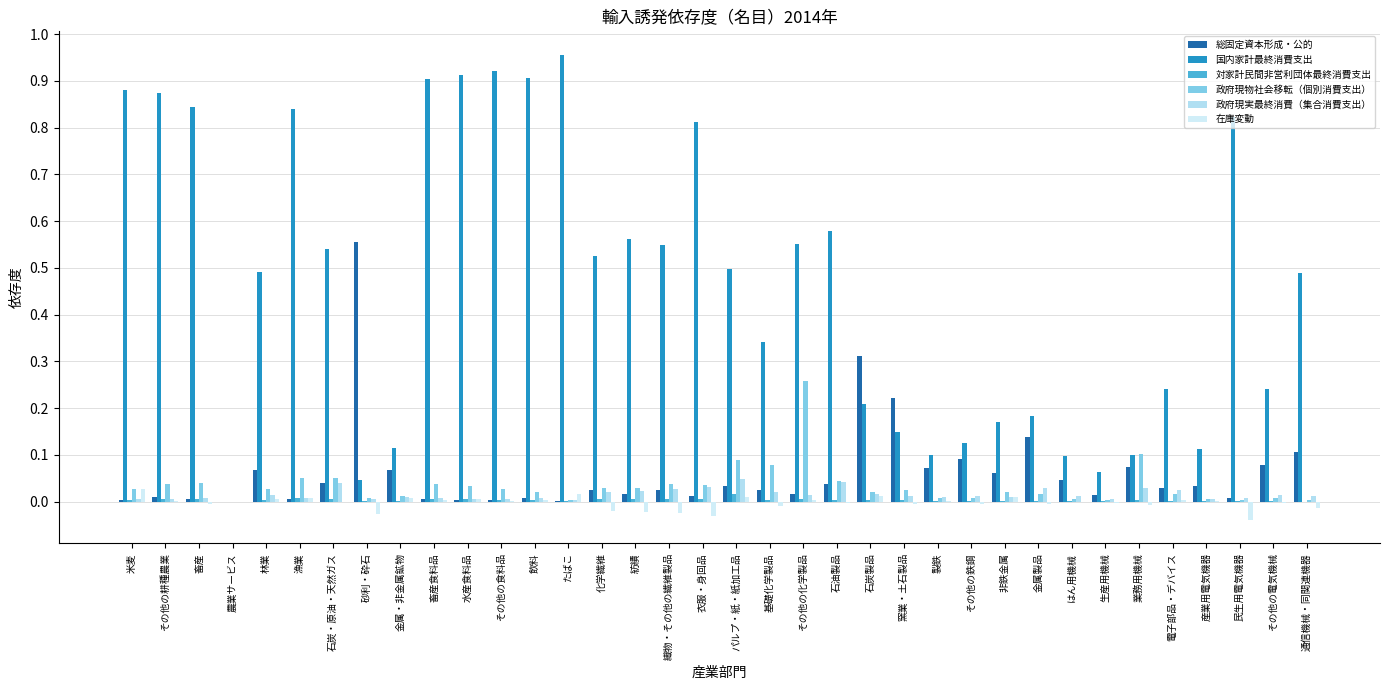

Reading left to right, list all the values displayed in this chart.

総固定資本形成・公的: 0.0	0.0	0.0	0.0	0.1	0.0	0.0	0.6	0.1	0.0	0.0	0.0	0.0	0.0	0.0	0.0	0.0	0.0	0.0	0.0	0.0	0.0	0.3	0.2	0.1	0.1	0.1	0.1	0.0	0.0	0.1	0.0	0.0	0.0	0.1	0.1
国内家計最終消費支出: 0.9	0.9	0.8	0.0	0.5	0.8	0.5	0.0	0.1	0.9	0.9	0.9	0.9	1.0	0.5	0.6	0.5	0.8	0.5	0.3	0.6	0.6	0.2	0.1	0.1	0.1	0.2	0.2	0.1	0.1	0.1	0.2	0.1	0.8	0.2	0.5
対家計民間非営利団体最終消費支出: 0.0	0.0	0.0	0.0	0.0	0.0	0.0	0.0	0.0	0.0	0.0	0.0	0.0	0.0	0.0	0.0	0.0	0.0	0.0	0.0	0.0	0.0	0.0	0.0	0.0	0.0	0.0	0.0	0.0	0.0	0.0	0.0	0.0	0.0	0.0	0.0
政府現物社会移転（個別消費支出）: 0.0	0.0	0.0	0.0	0.0	0.0	0.1	0.0	0.0	0.0	0.0	0.0	0.0	0.0	0.0	0.0	0.0	0.0	0.1	0.1	0.3	0.0	0.0	0.0	0.0	0.0	0.0	0.0	0.0	0.0	0.1	0.0	0.0	0.0	0.0	0.0
政府現実最終消費（集合消費支出）: 0.0	0.0	0.0	0.0	0.0	0.0	0.0	0.0	0.0	0.0	0.0	0.0	0.0	0.0	0.0	0.0	0.0	0.0	0.0	0.0	0.0	0.0	0.0	0.0	0.0	0.0	0.0	0.0	0.0	0.0	0.0	0.0	0.0	0.0	0.0	0.0
在庫変動: 0.0	0.0	-0.0	0.0	0.0	0.0	-0.0	-0.0	0.0	0.0	0.0	0.0	0.0	0.0	-0.0	-0.0	-0.0	-0.0	0.0	-0.0	0.0	-0.0	0.0	-0.0	0.0	-0.0	0.0	-0.0	-0.0	-0.0	-0.0	0.0	0.0	-0.0	-0.0	-0.0